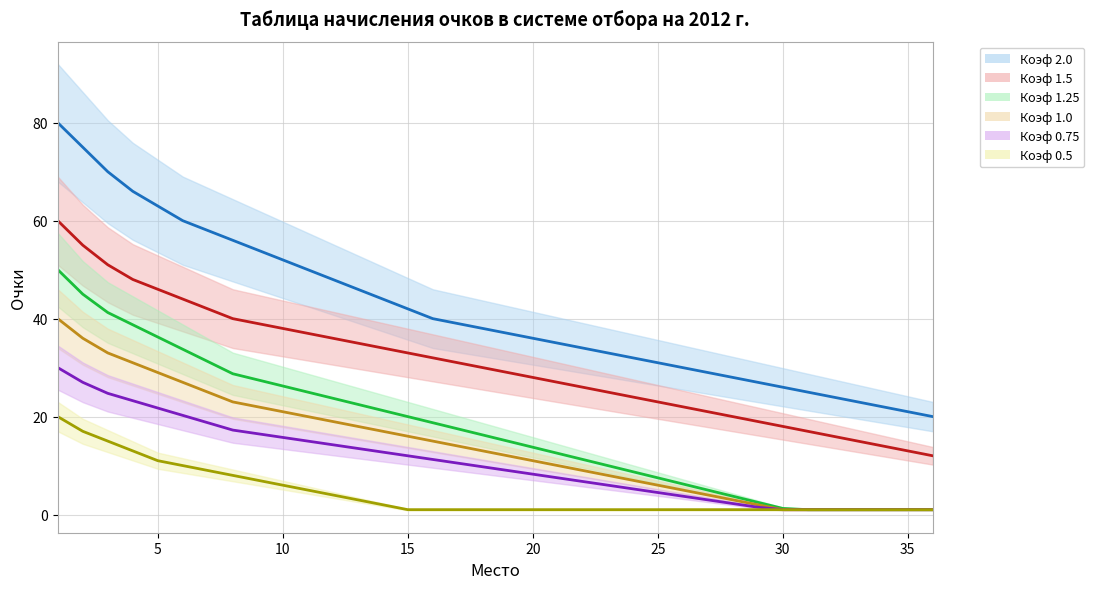

List the series in order of their peak value, highest first.

Коэф 2.0 (среднее), Коэф 1.5 (среднее), Коэф 1.25 (среднее), Коэф 1.0 (среднее), Коэф 0.75 (среднее), Коэф 0.5 (среднее)